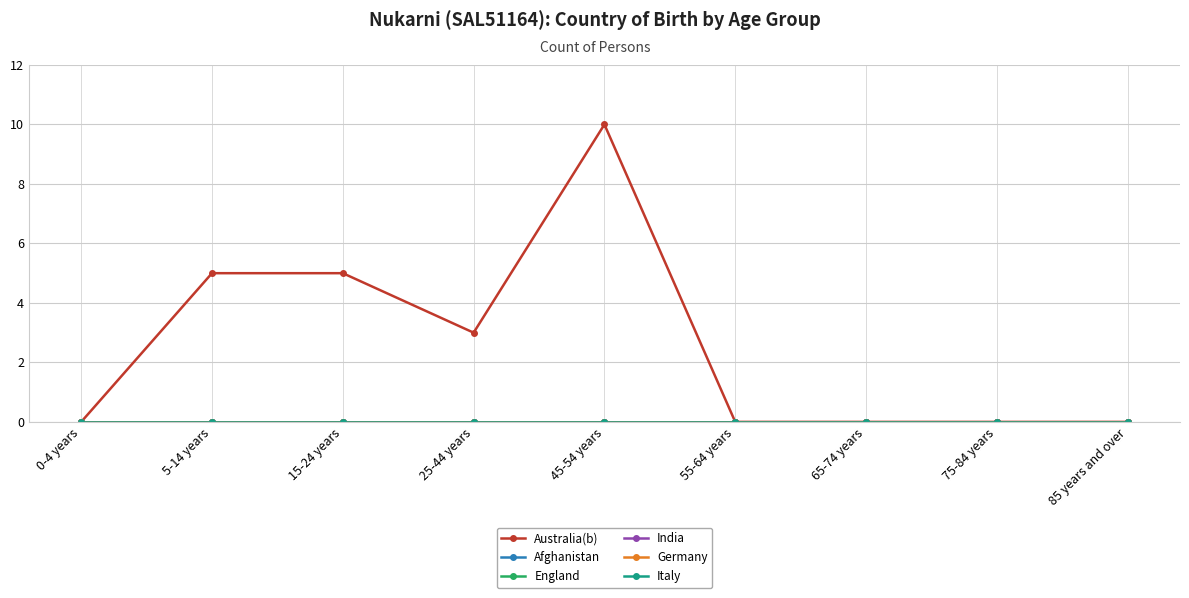

What is the value of the Australia(b) point at the 4th from the left?

3